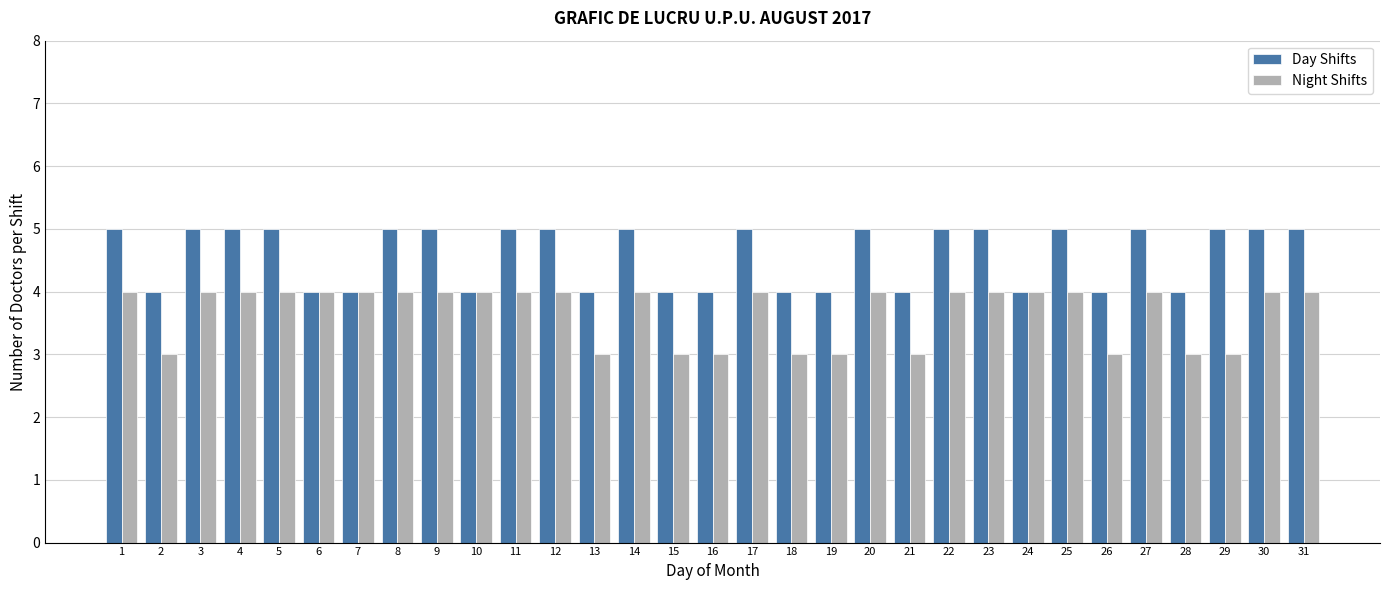

List the series in order of their overall mean, lowest first.

Night Shifts, Day Shifts